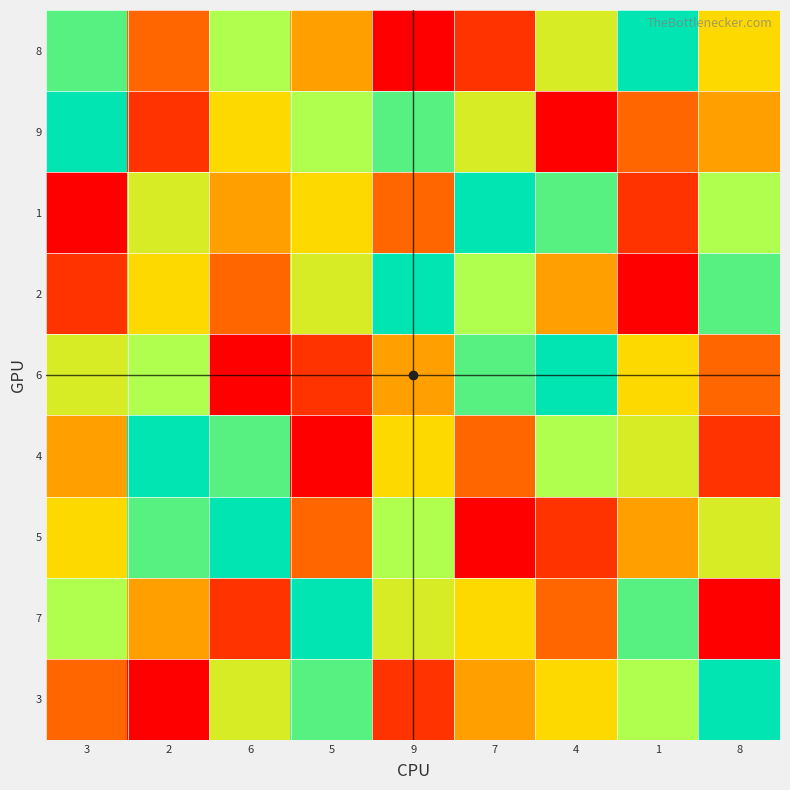

Reading left to right, what are all the values shown in this chart?

8: 3=8	2=3	6=7	5=4	9=1	7=2	4=6	1=9	8=5
9: 3=9	2=2	6=5	5=7	9=8	7=6	4=1	1=3	8=4
1: 3=1	2=6	6=4	5=5	9=3	7=9	4=8	1=2	8=7
2: 3=2	2=5	6=3	5=6	9=9	7=7	4=4	1=1	8=8
6: 3=6	2=7	6=1	5=2	9=4	7=8	4=9	1=5	8=3
4: 3=4	2=9	6=8	5=1	9=5	7=3	4=7	1=6	8=2
5: 3=5	2=8	6=9	5=3	9=7	7=1	4=2	1=4	8=6
7: 3=7	2=4	6=2	5=9	9=6	7=5	4=3	1=8	8=1
3: 3=3	2=1	6=6	5=8	9=2	7=4	4=5	1=7	8=9